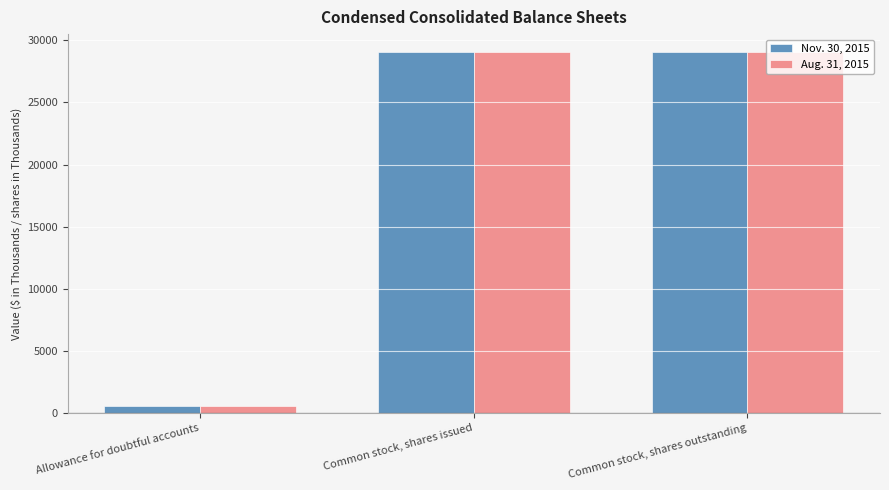

Reading left to right, transcribe all the data shown in this chart.

Nov. 30, 2015: 578	29052	29052
Aug. 31, 2015: 586	29052	29052